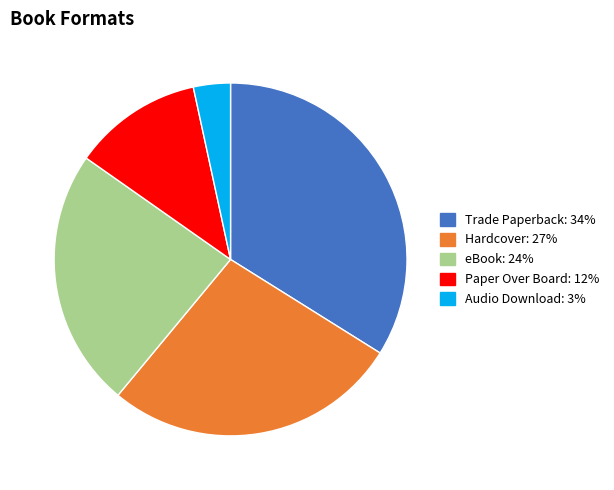

True or false: eBook accounts for 24% of the total.

True